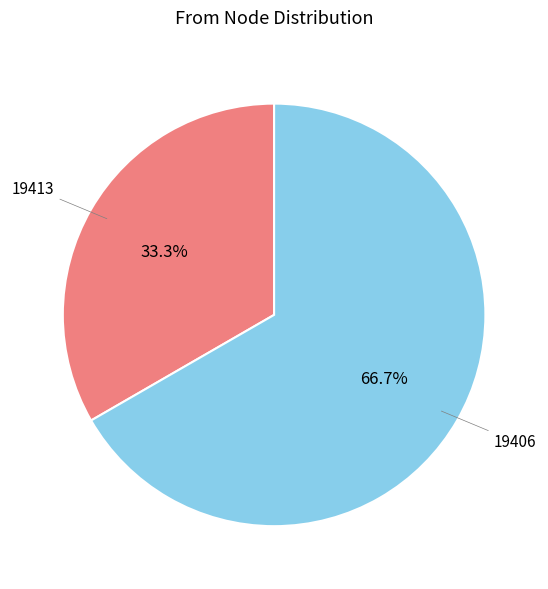

What is the majority slice?

19406